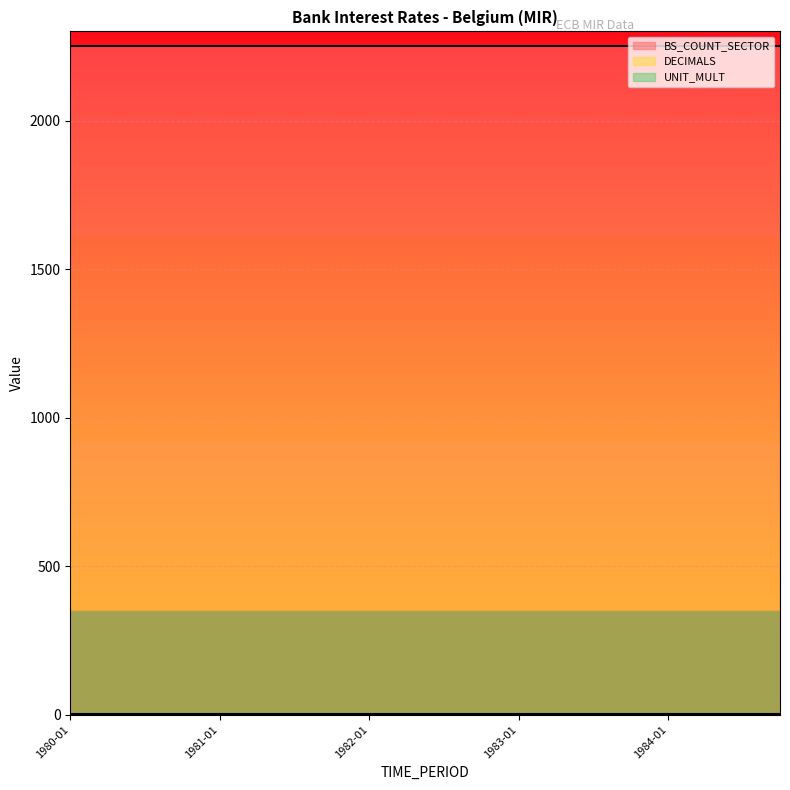

Which has a higher value, 1984-10 or 1980-04?

1984-10